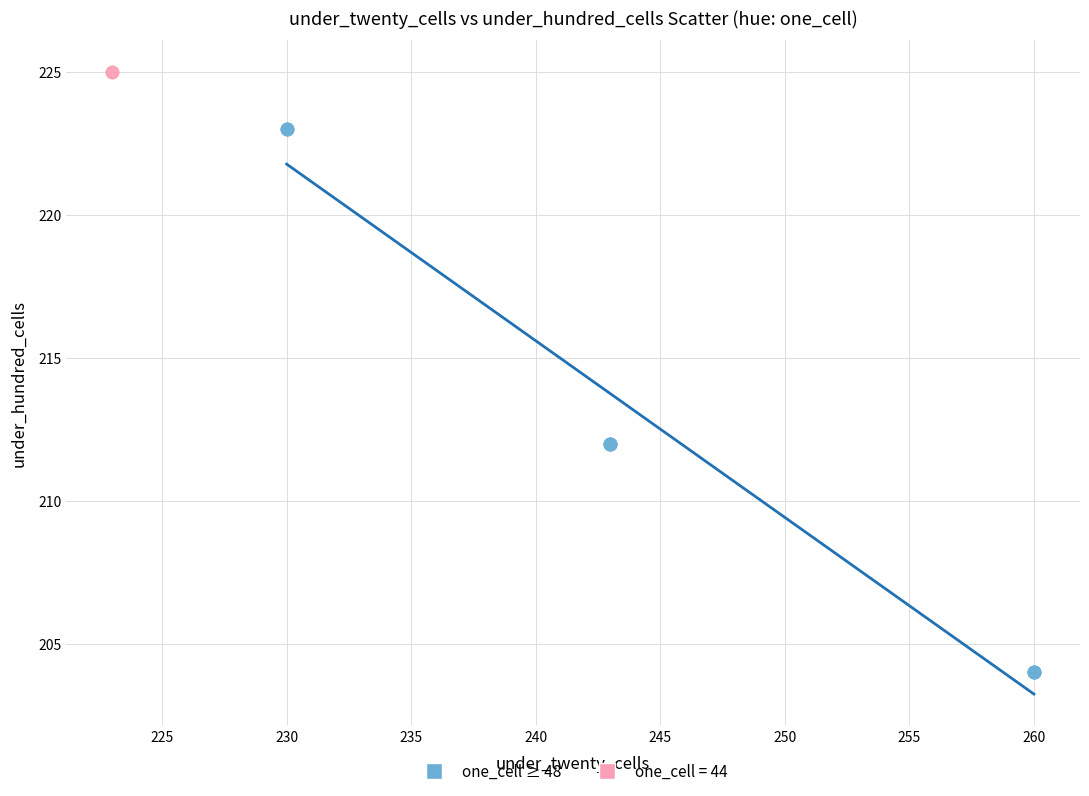

What are all the series names shown in the legend?

one_cell ≥ 48, one_cell = 44